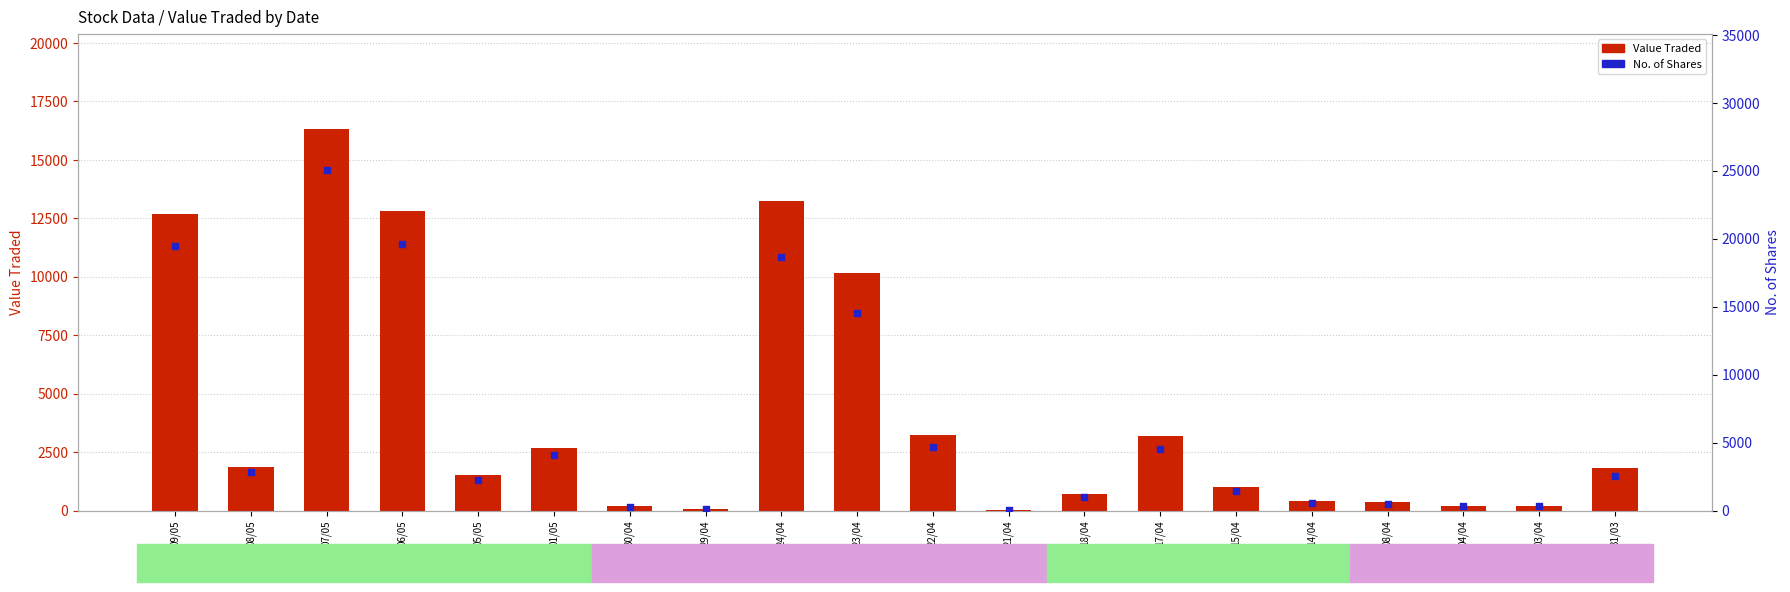

At how many categories does at least one series exceed 18593?

4